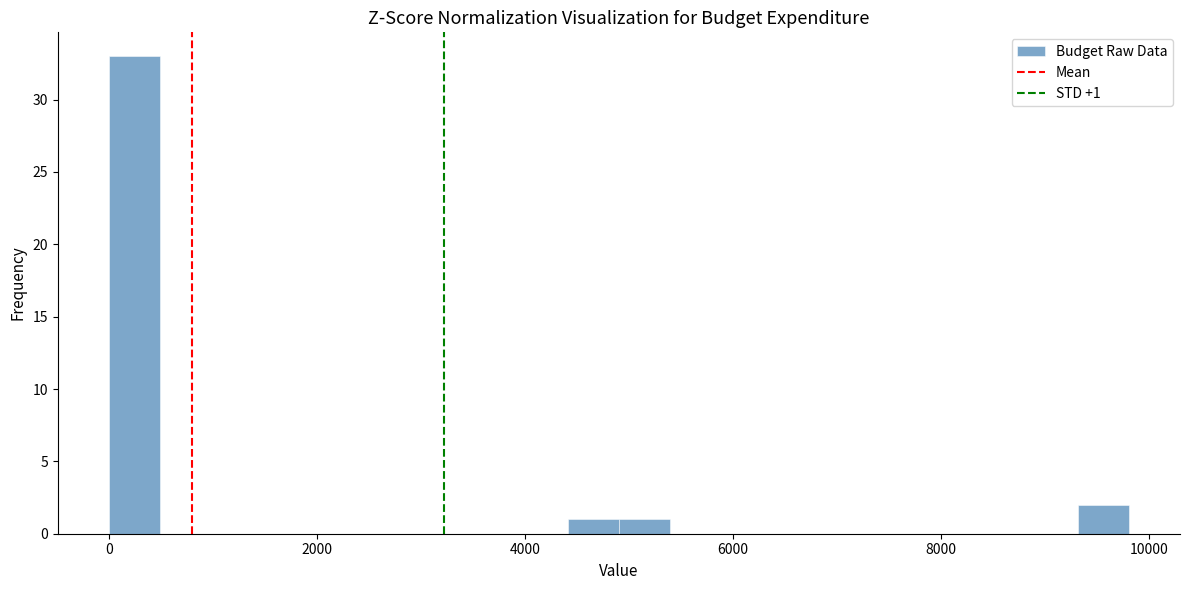

Around what value on the x-axis is the tallest bar? Give the approximate position of its centre, as read against the axis.

200